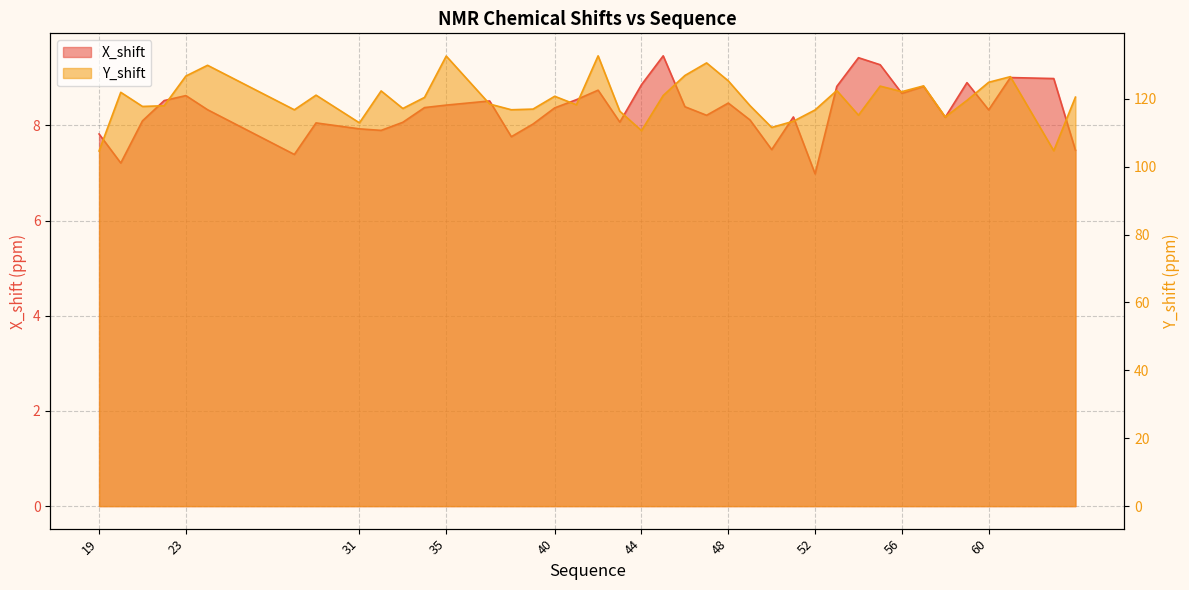

How many interior local valleys does the Y_shift series have?

12